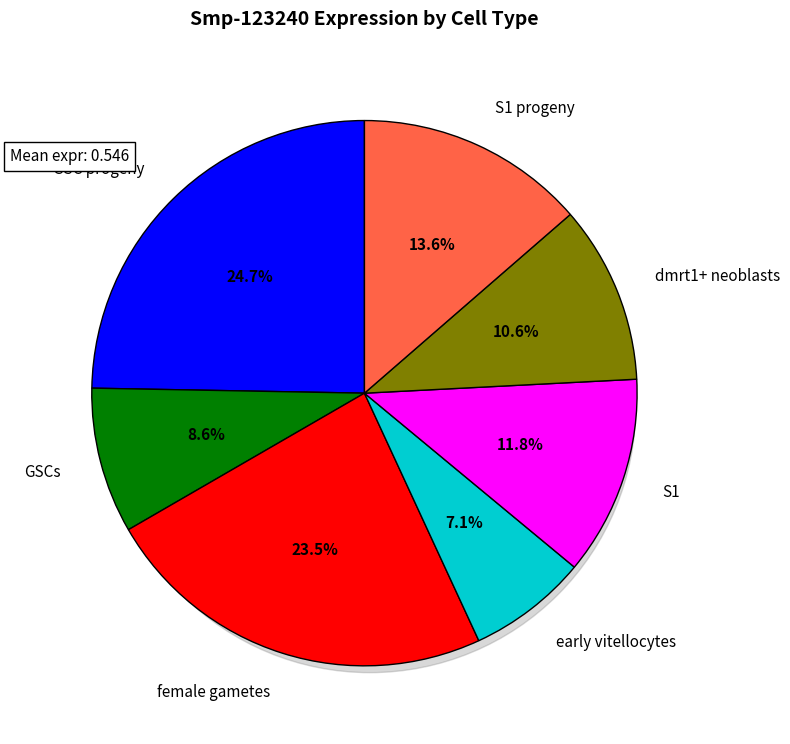

The S1 progeny slice represents 14% of the pie. True or false?

True